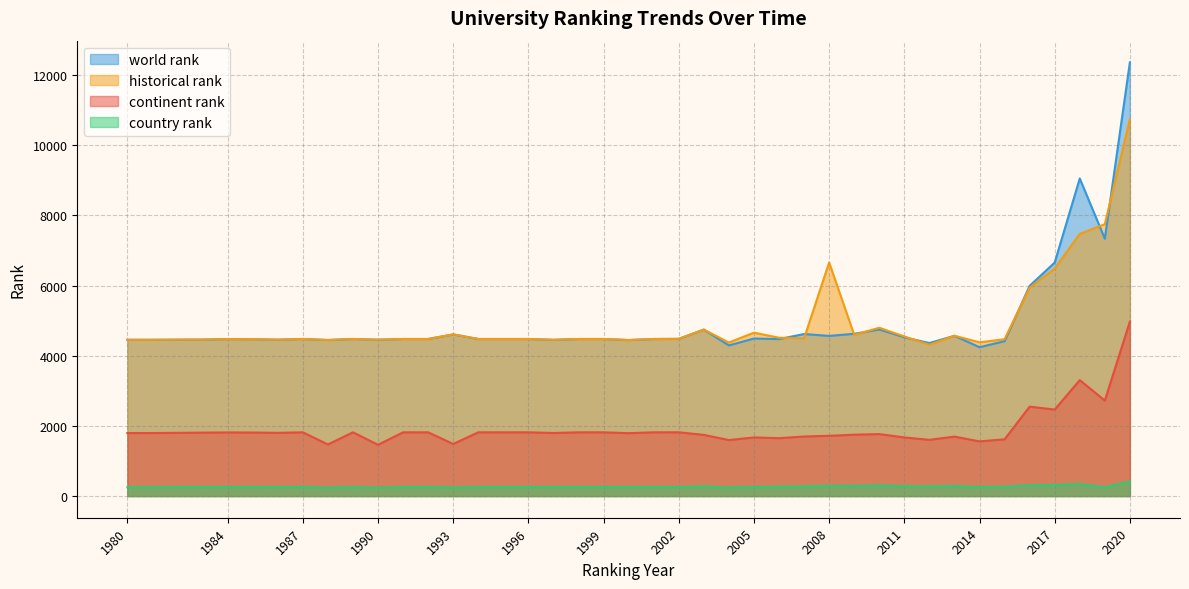

Which series has the largest range (max minus min)?

world rank